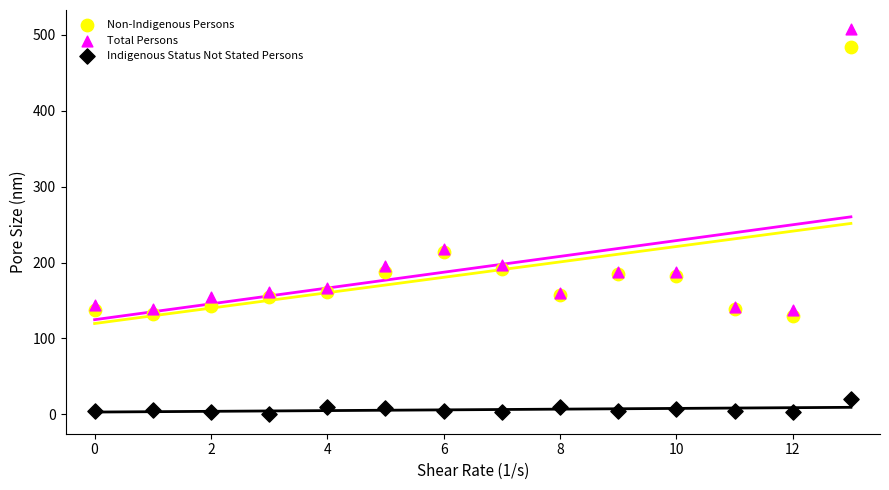

Which series has the widest spread of Y values?

Total Persons